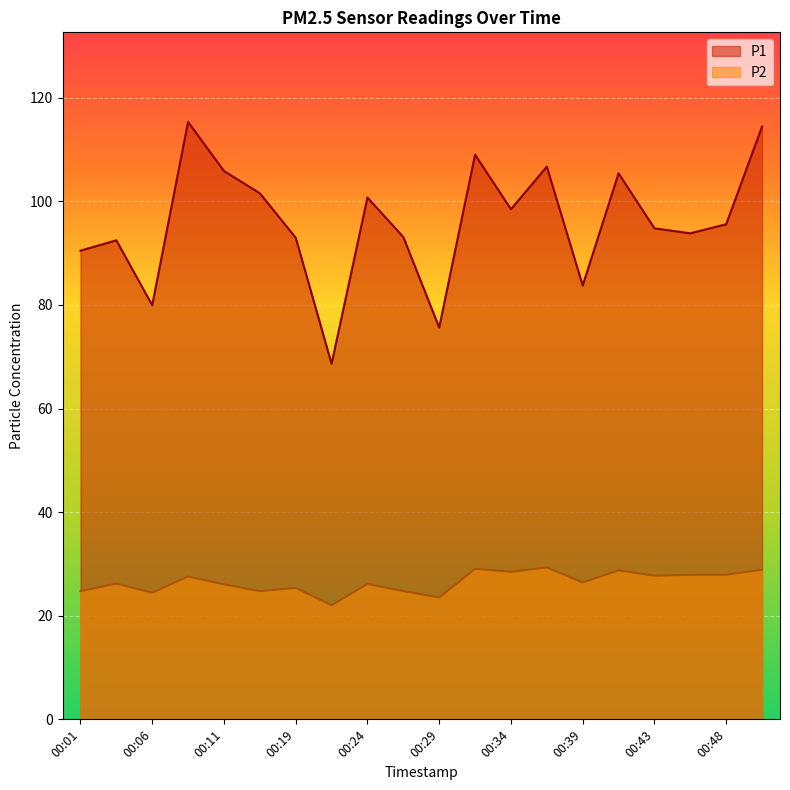

List the series in order of their peak value, lowest first.

P2, P1